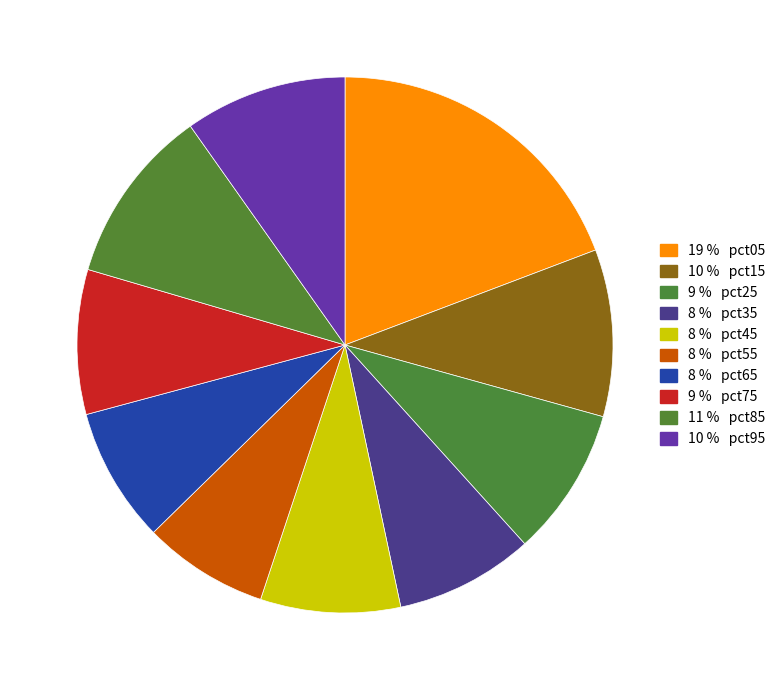

Which slice is the smallest?

pct55